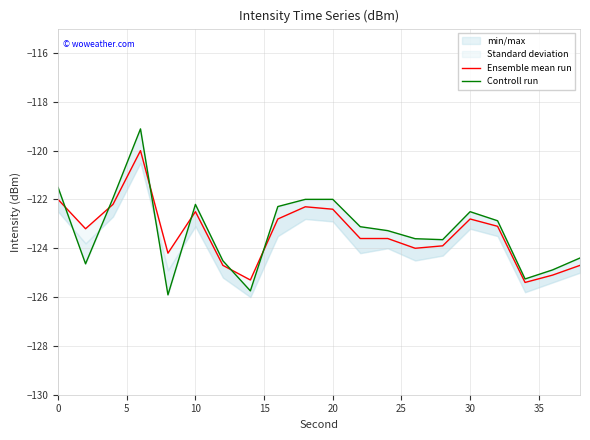

What is the difference between the maximum and minimum values in the Controll run series?

6.8